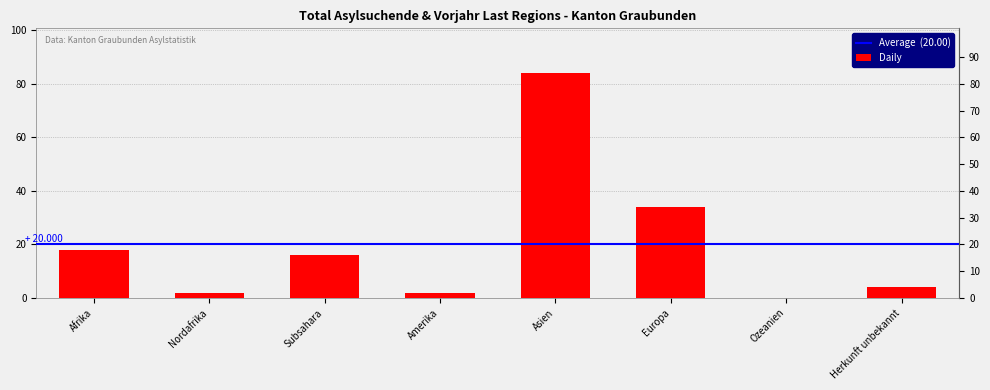

What is the sum of all values?

160